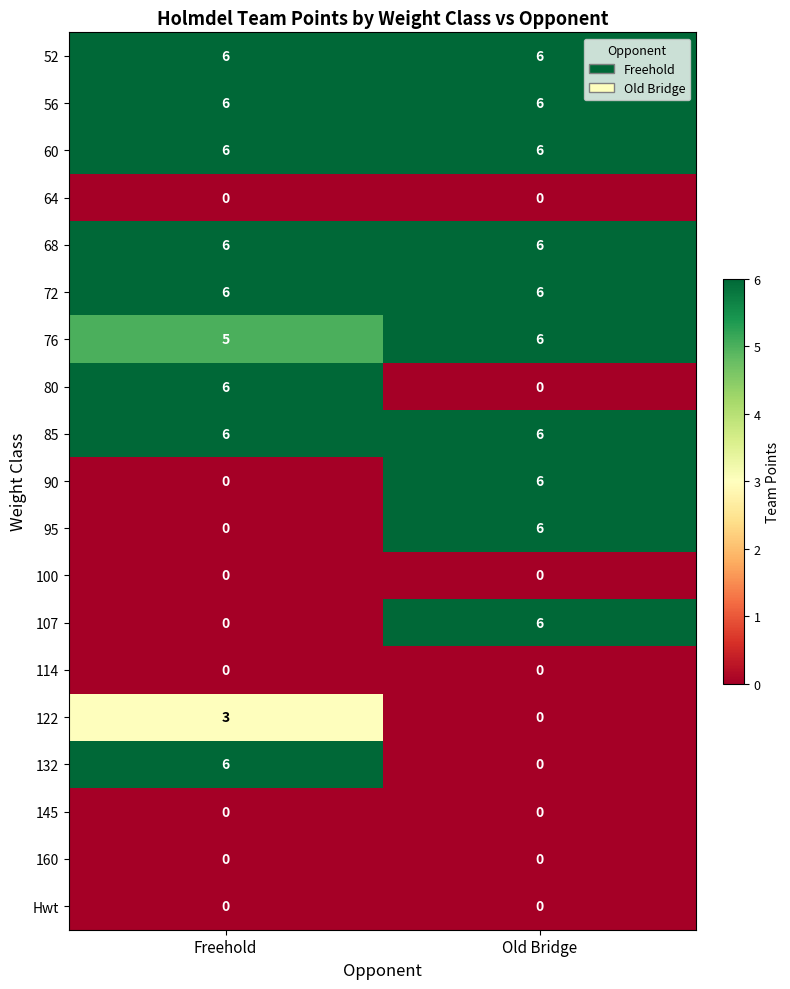

What is the difference between the highest and lowest values at Freehold?

6